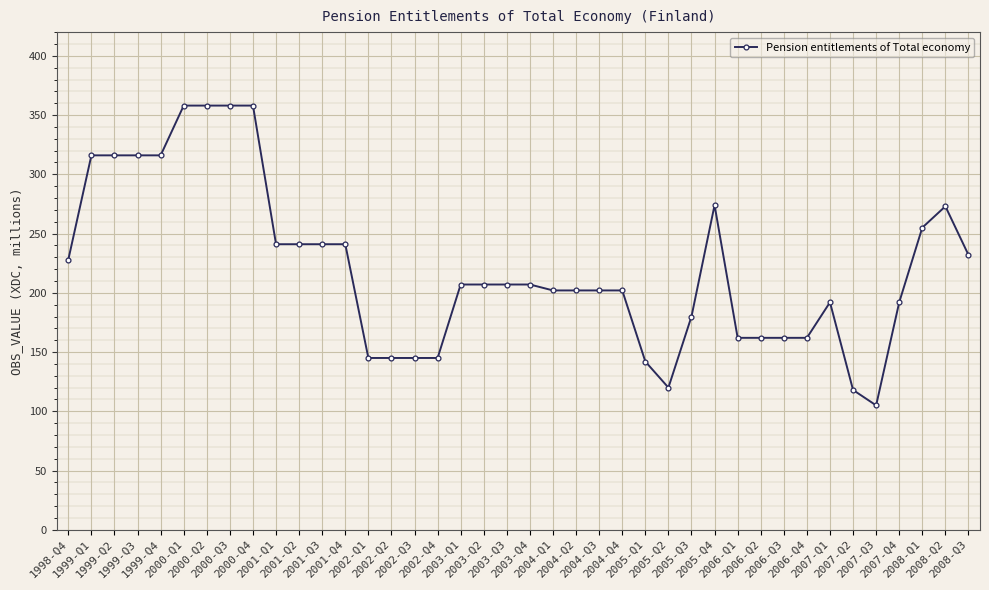

True or false: the data has more than 2 interior local peaks.

True